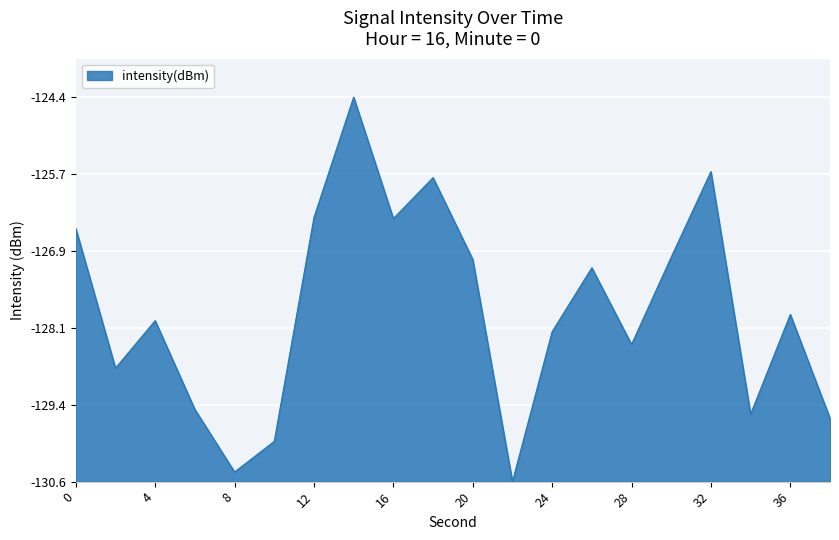

Reading left to right, what are all the values shown in this chart?

0=4.1	2=1.8	4=2.6	6=1.2	8=0.2	10=0.6	12=4.2	14=6.1	16=4.2	18=4.9	20=3.6	22=0.0	24=2.4	26=3.4	28=2.2	30=3.6	32=5.0	34=1.1	36=2.7	38=1.0